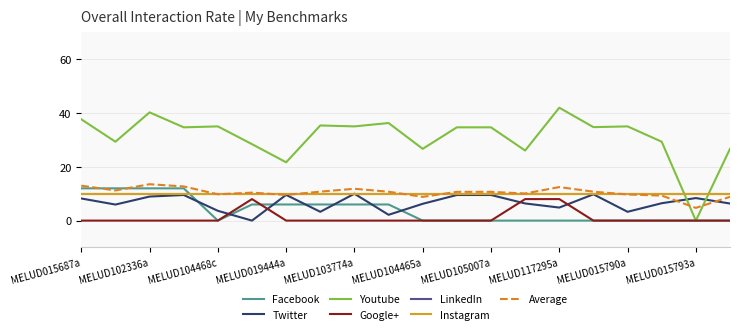

Does the chart display data point markers on the line(s)?

No